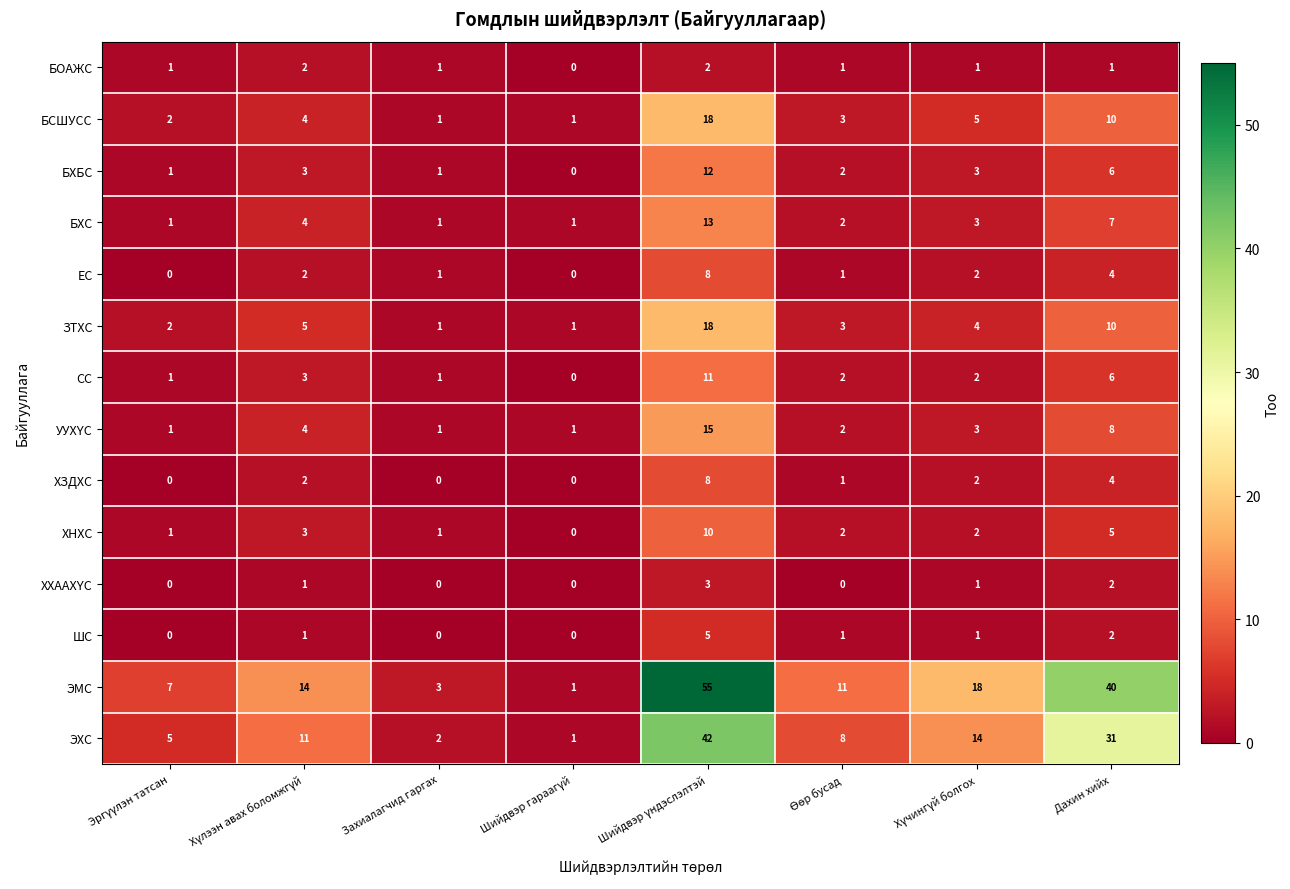

Which series has the largest total across all categories?

ЭМС